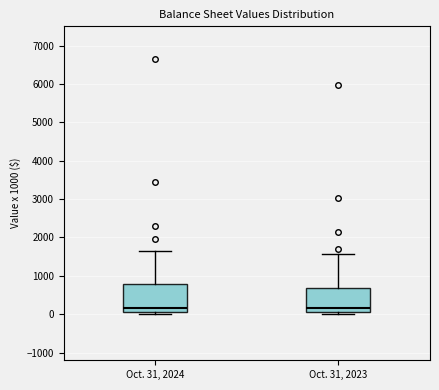

Reading left to right, transcribe this box plot: for each box, give where its median line is, the range the box spans, and where its two whiskers end, as read against the y-axis. The values are not printed on the chart, so give them approximately, as read against the axis.

Oct. 31, 2024: median 200, box 100 to 800, whiskers 0 to 1700
Oct. 31, 2023: median 200, box 100 to 700, whiskers 0 to 1600